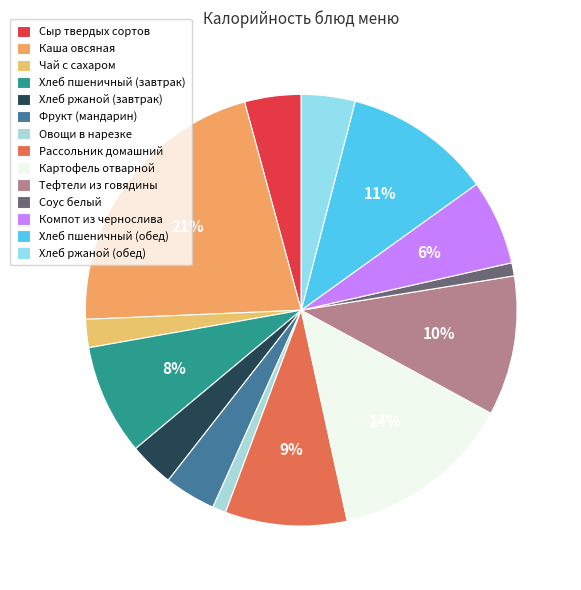

Do Рассольник домашний and Овощи в нарезке together represent more than half of the pie?

No